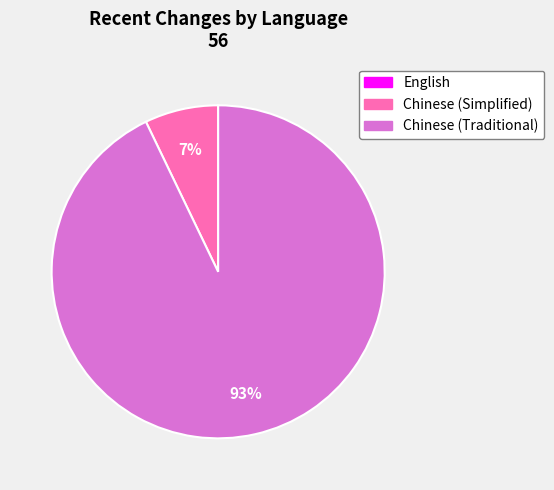

True or false: Chinese (Simplified) accounts for 7% of the total.

True